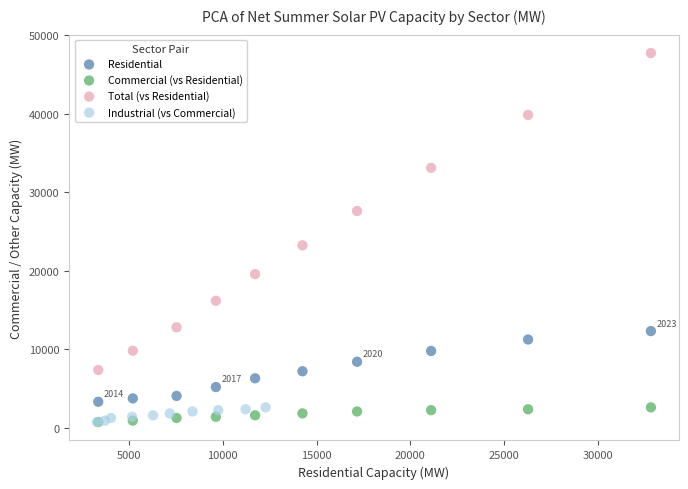

What are all the series names shown in the legend?

Residential, Commercial (vs Residential), Total (vs Residential), Industrial (vs Commercial)